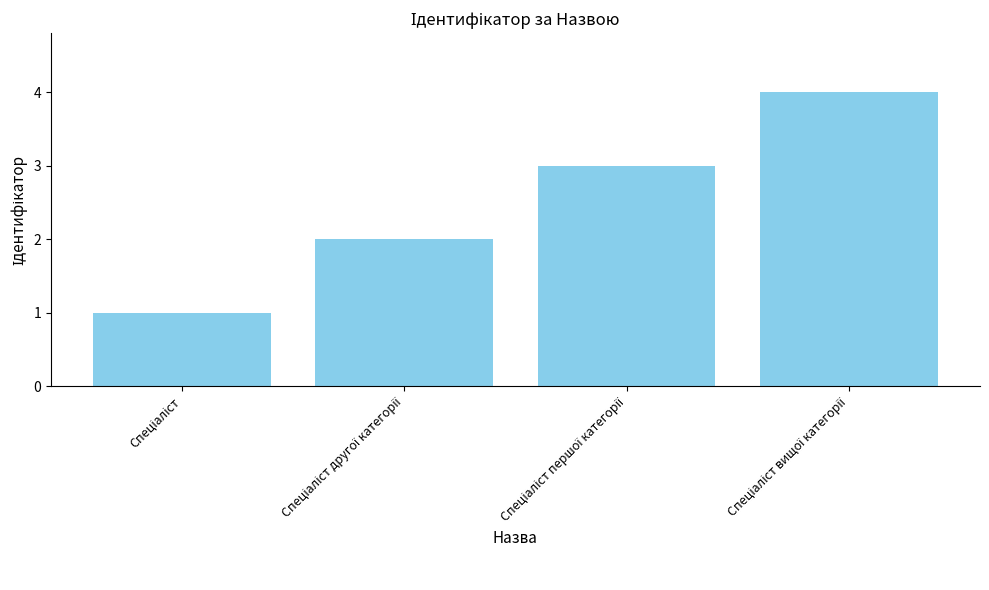

What is the difference between the maximum and minimum values?

3